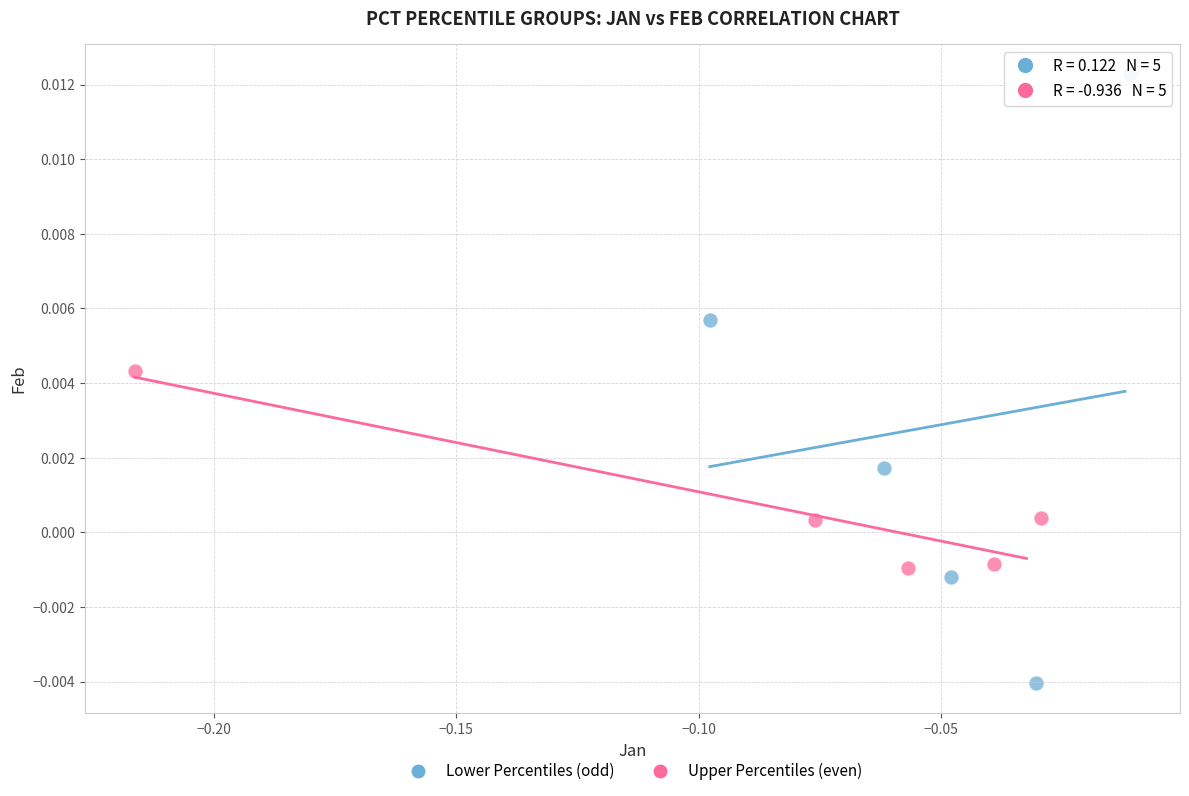

Which series has the largest Y range (max minus min)?

Lower Percentiles (odd)